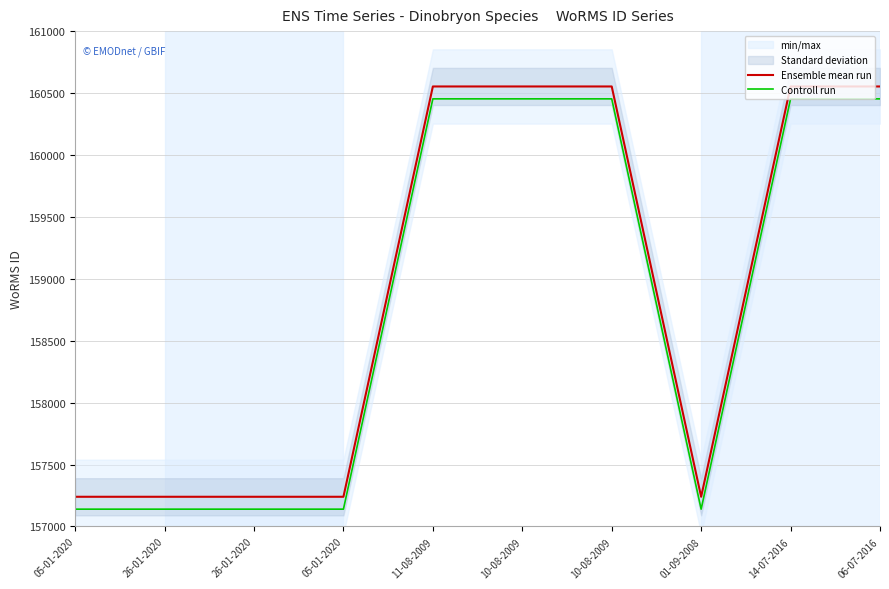

True or false: Controll run and Ensemble mean run cross at least once.

False